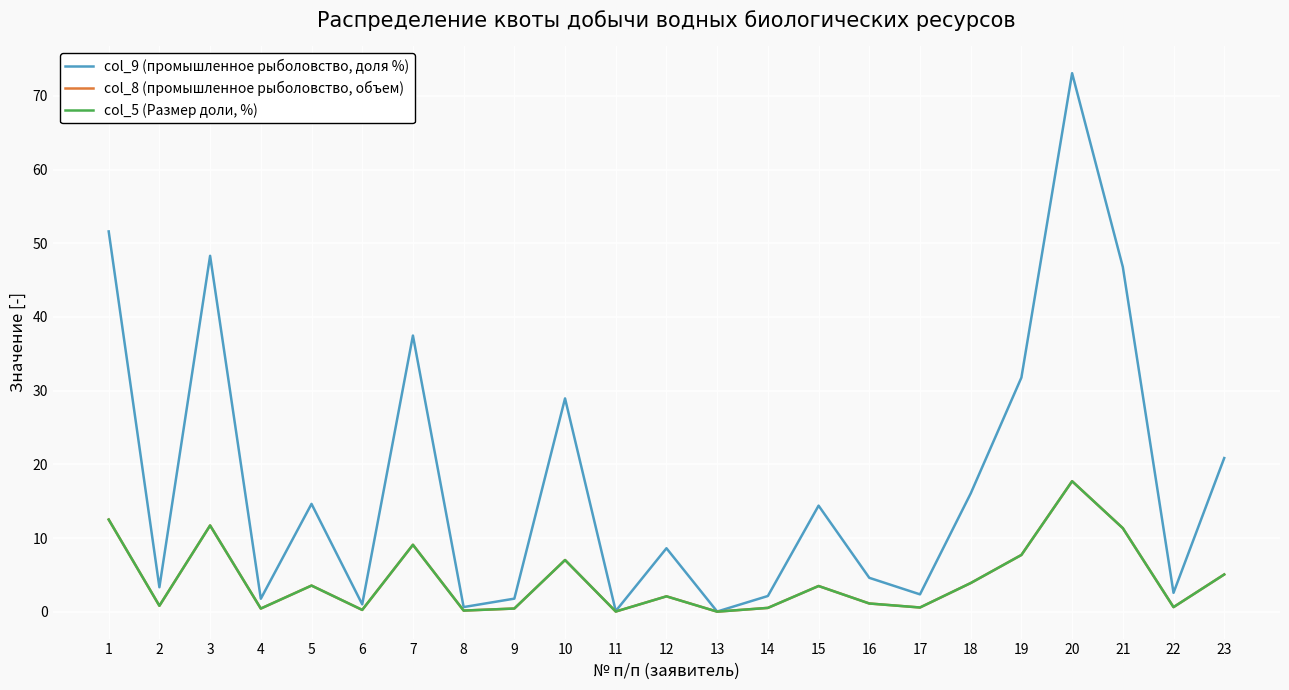

What is the average value of the col_9 (промышленное рыболовство, доля %) series?

17.9